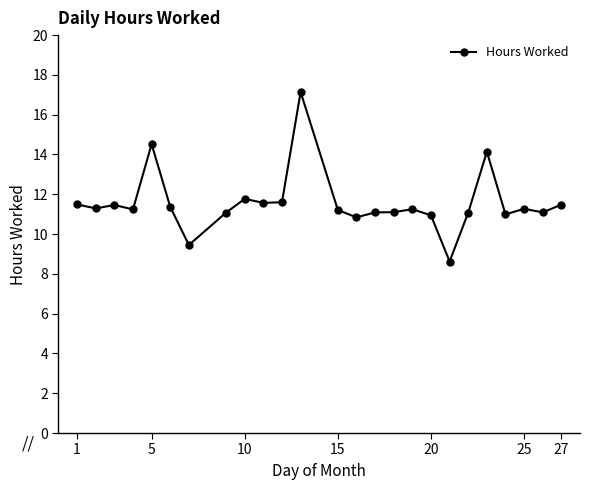

What is the sum of all values?

289.1